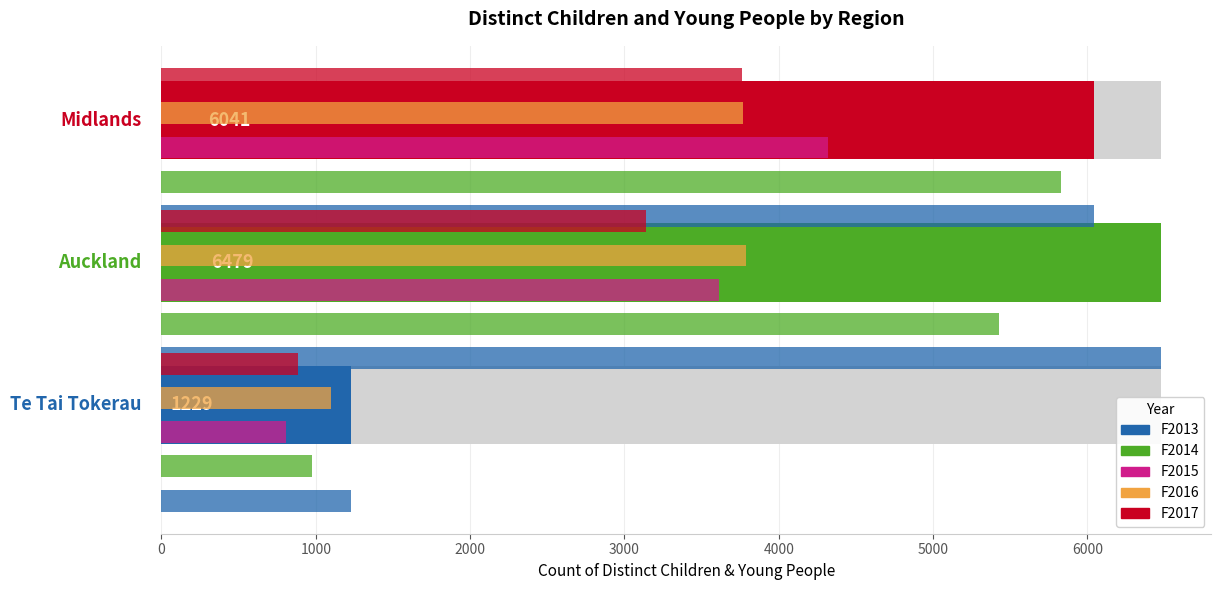

How many categories are shown in the chart?

3